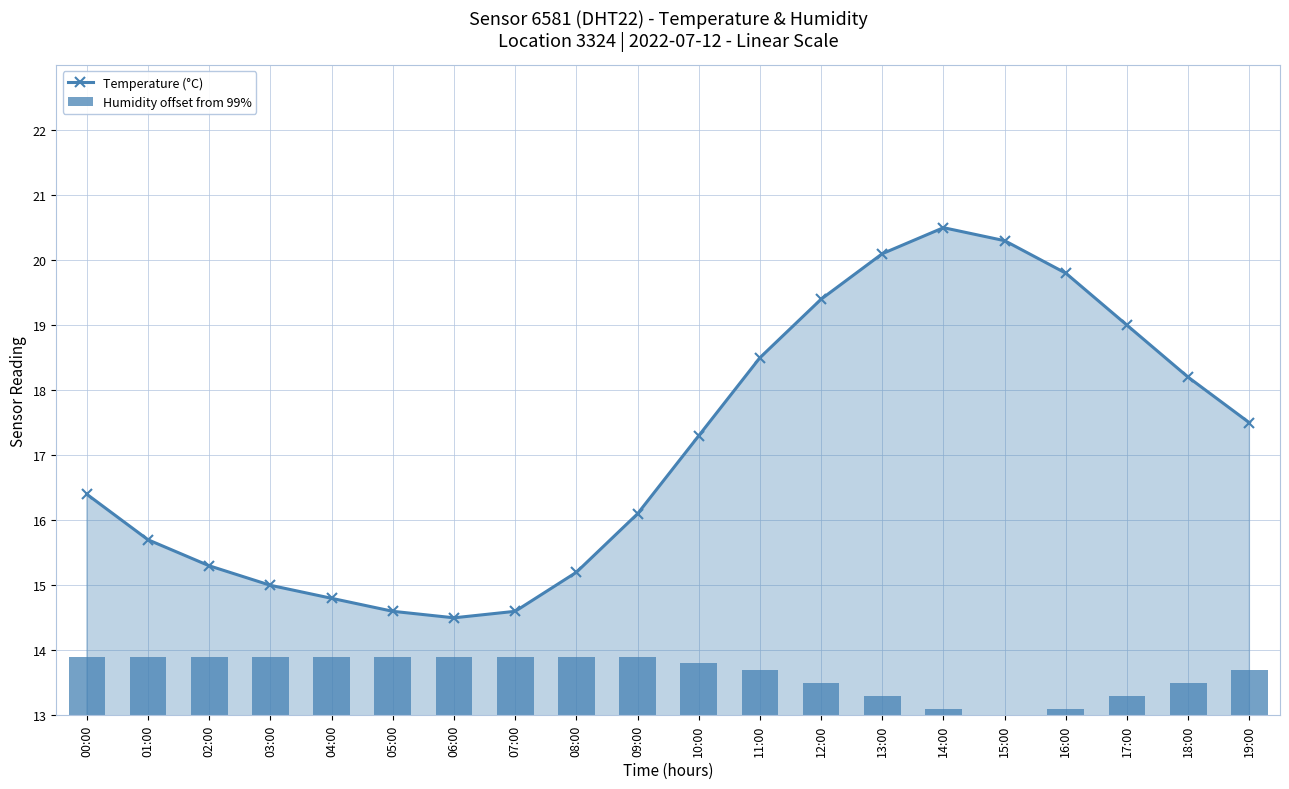

Are the bars horizontal?

No